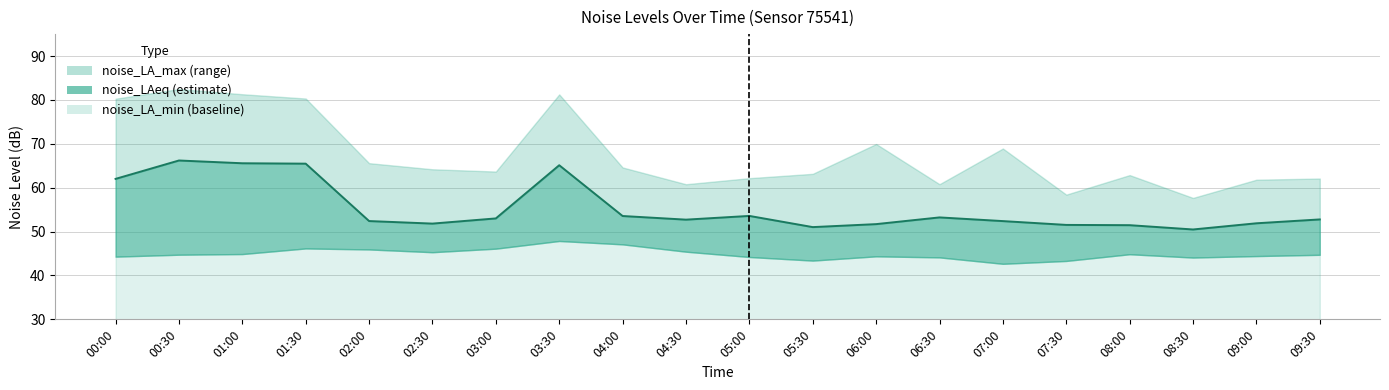

What is the sum of all noise_LA_min values?

897.9